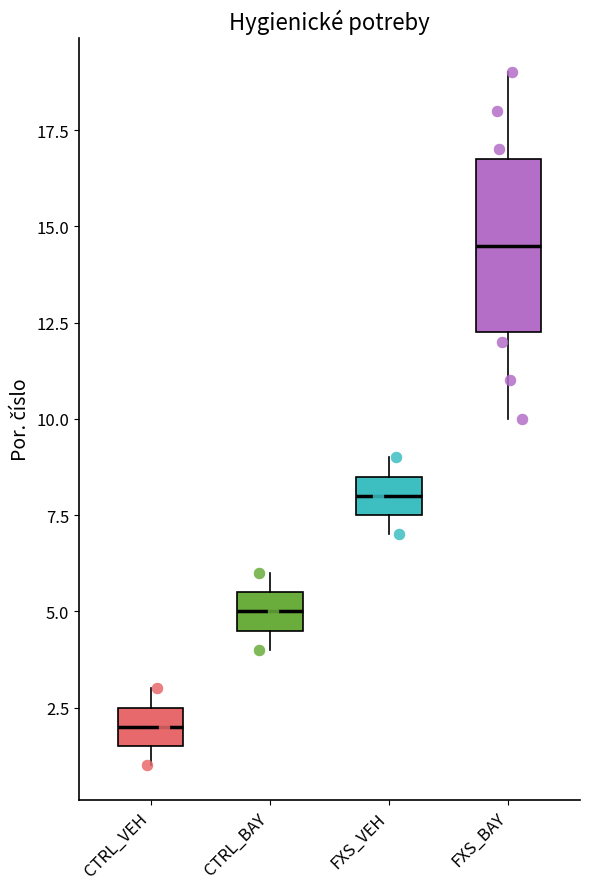

Reading left to right, read every box against the y-axis: the position of its median line, the range the box covers, and the ends of its whiskers. The values are not printed on the chart, so give them approximately, as read against the axis.

CTRL_VEH: median 2.0, box 1.5 to 2.5, whiskers 1.0 to 3.0
CTRL_BAY: median 5.0, box 4.5 to 5.5, whiskers 4.0 to 6.0
FXS_VEH: median 8.0, box 7.5 to 8.5, whiskers 7.0 to 9.0
FXS_BAY: median 14.5, box 12.5 to 17.0, whiskers 10.0 to 19.0